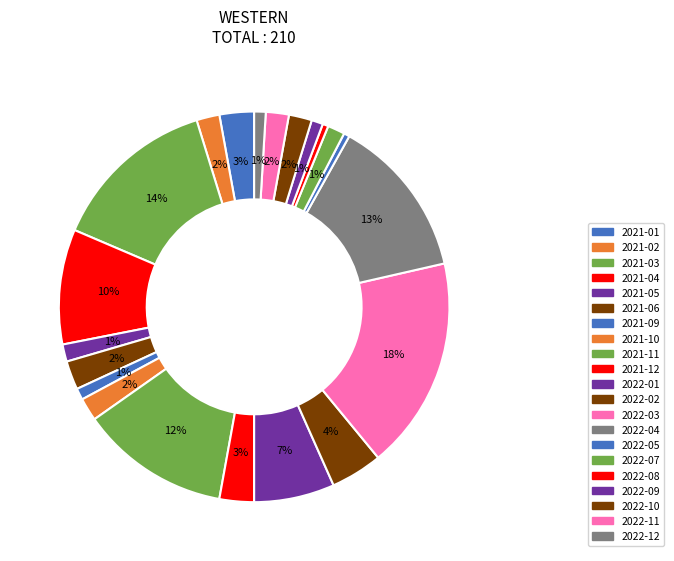

Is there a majority slice in this chart?

No